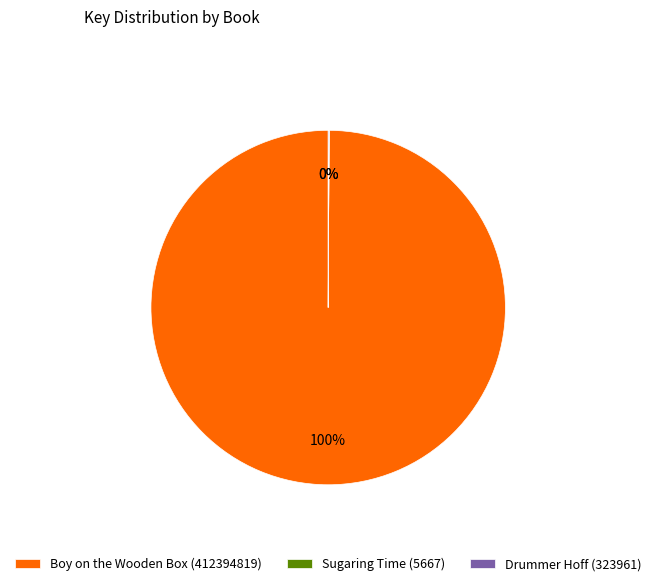

To the nearest percent, what percentage of the pie is Boy on the Wooden Box (412394819)?

100%